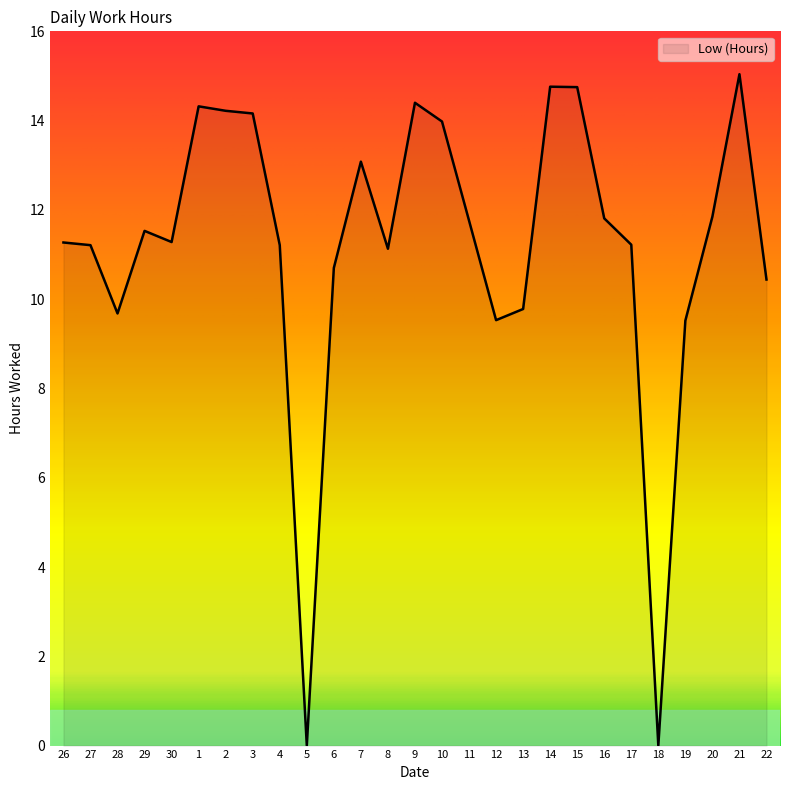

What is the difference between the values at 27 and 5?

11.2